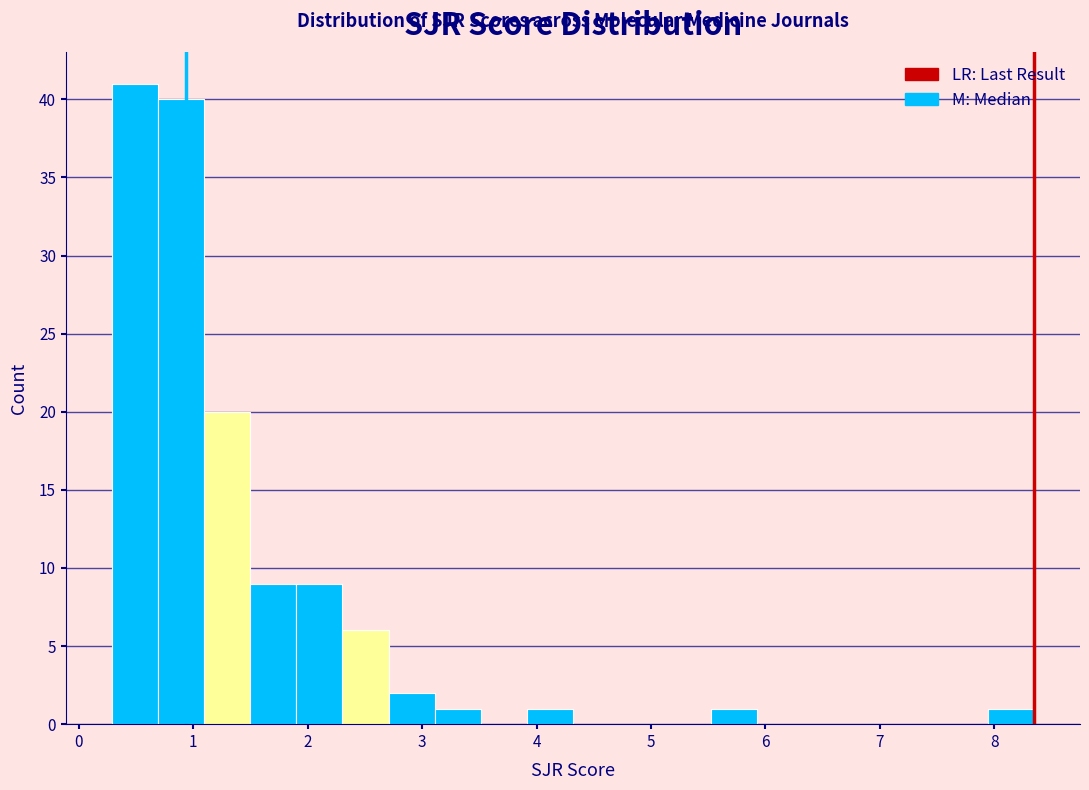

Reading left to right, transcribe this chart: for each bar, give the range it covers on the x-axis and its height. Neither the bar edges nor the heights are printed on the chart, so give them approximately, as read against the axes.

0.3 to 0.7: 41
0.7 to 1.1: 40
1.1 to 1.5: 20
1.5 to 1.9: 9
1.9 to 2.3: 9
2.3 to 2.7: 6
2.7 to 3.1: 2
3.1 to 3.5: 1
3.5 to 3.9: 0
3.9 to 4.3: 1
4.3 to 4.7: 0
4.7 to 5.1: 0
5.1 to 5.5: 0
5.5 to 5.9: 1
5.9 to 6.3: 0
6.3 to 6.7: 0
6.7 to 7.1: 0
7.1 to 7.5: 0
7.5 to 7.9: 0
7.9 to 8.3: 1